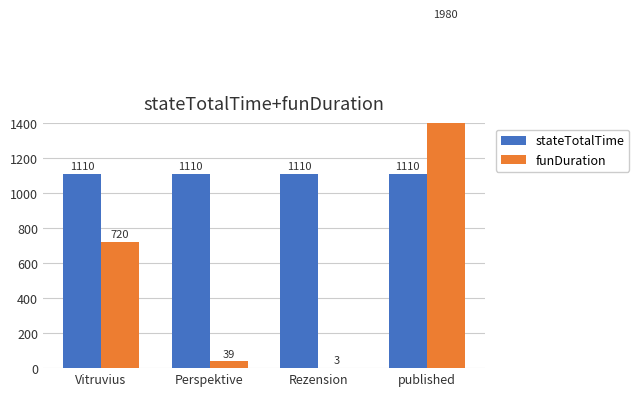

Rank the series by their maximum value, from highest to lowest.

funDuration, stateTotalTime